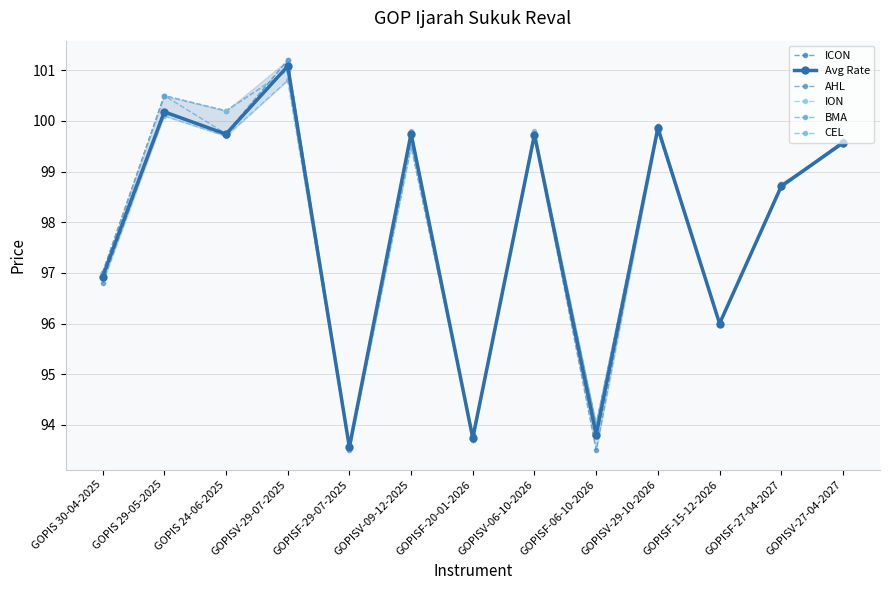

The CEL series shows 151.5 at GOPISF-15-12-2026. True or false?

False